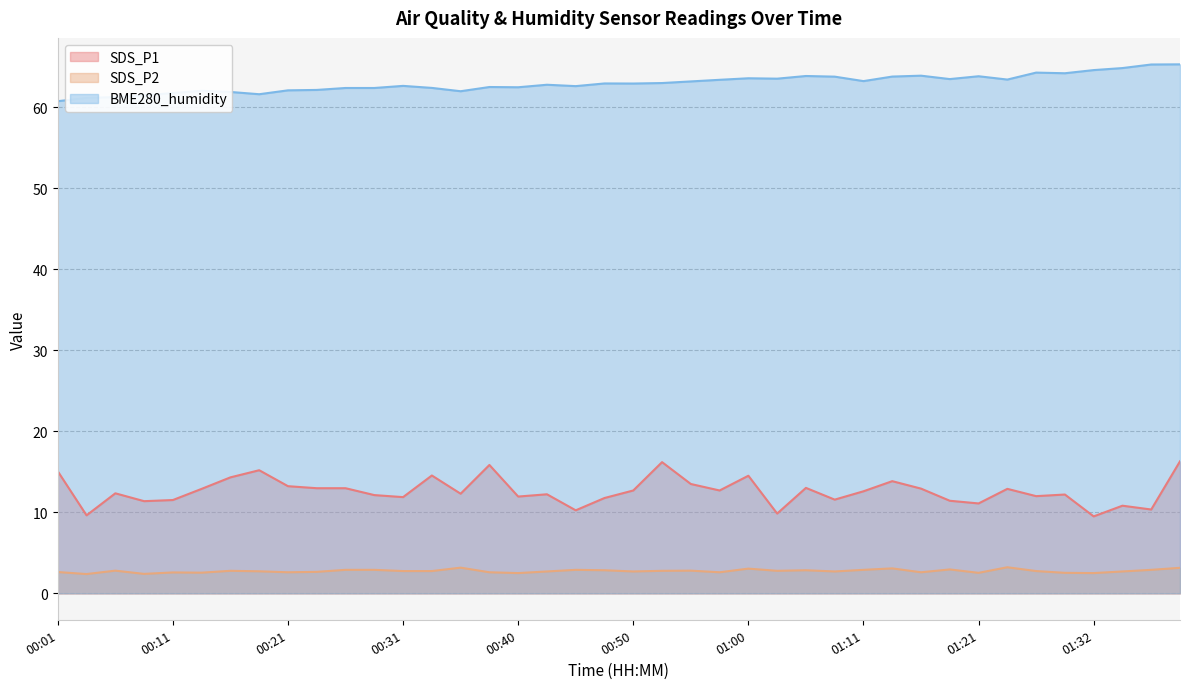

Does the chart have visible grid lines?

Yes